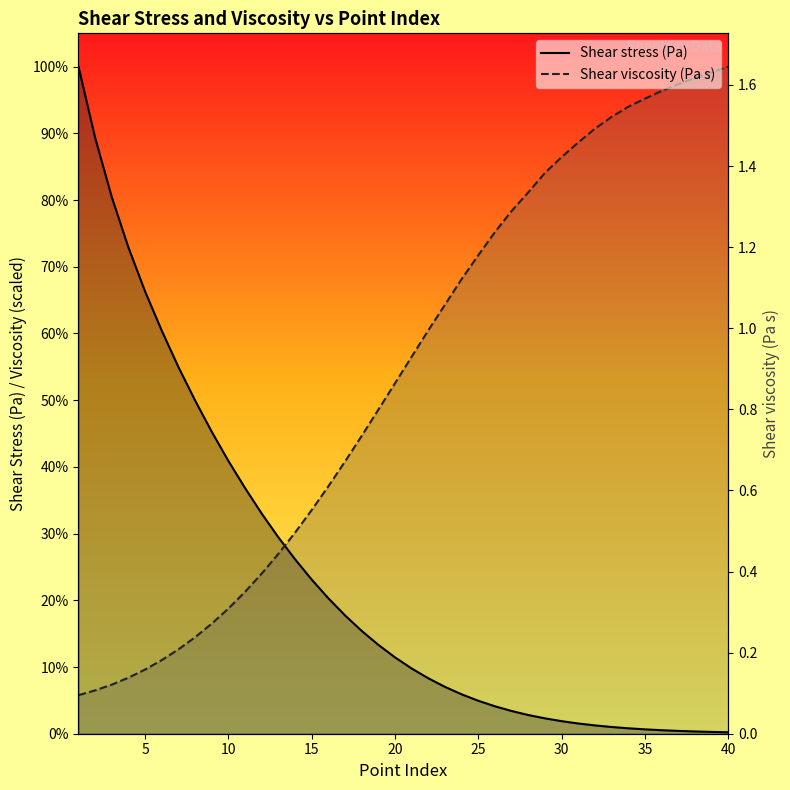

How many times do Shear viscosity (Pa s) and Shear stress (Pa) cross each other?

1